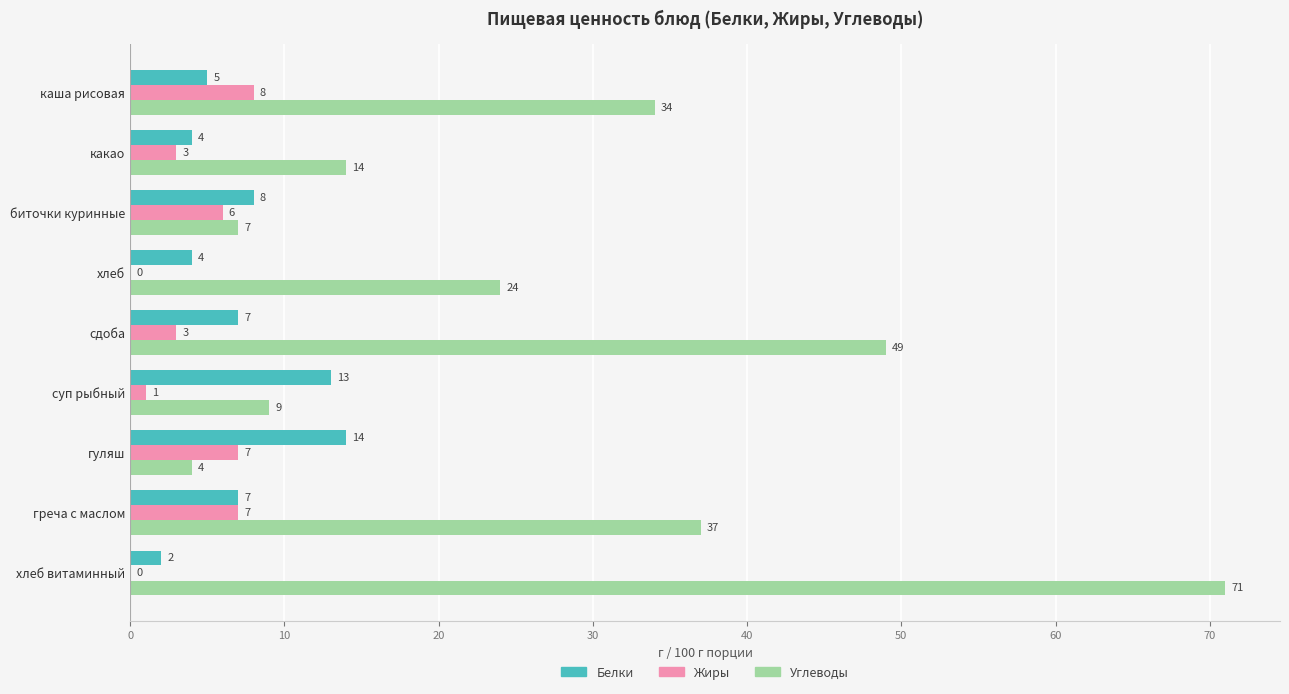

Which series changed the most between хлеб and сдоба?

Углеводы